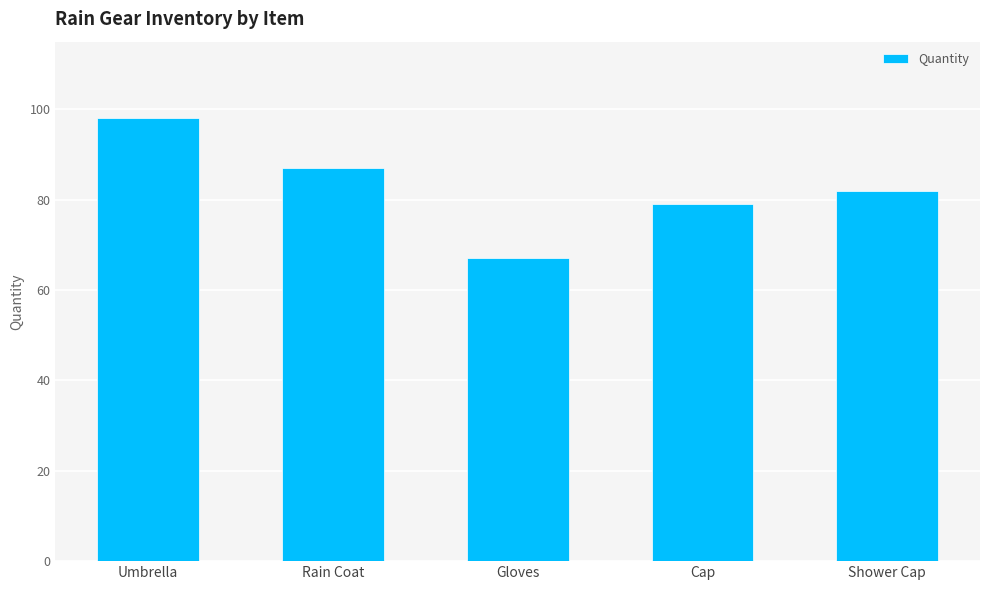

Where is the data nearest to the value 82?

Shower Cap